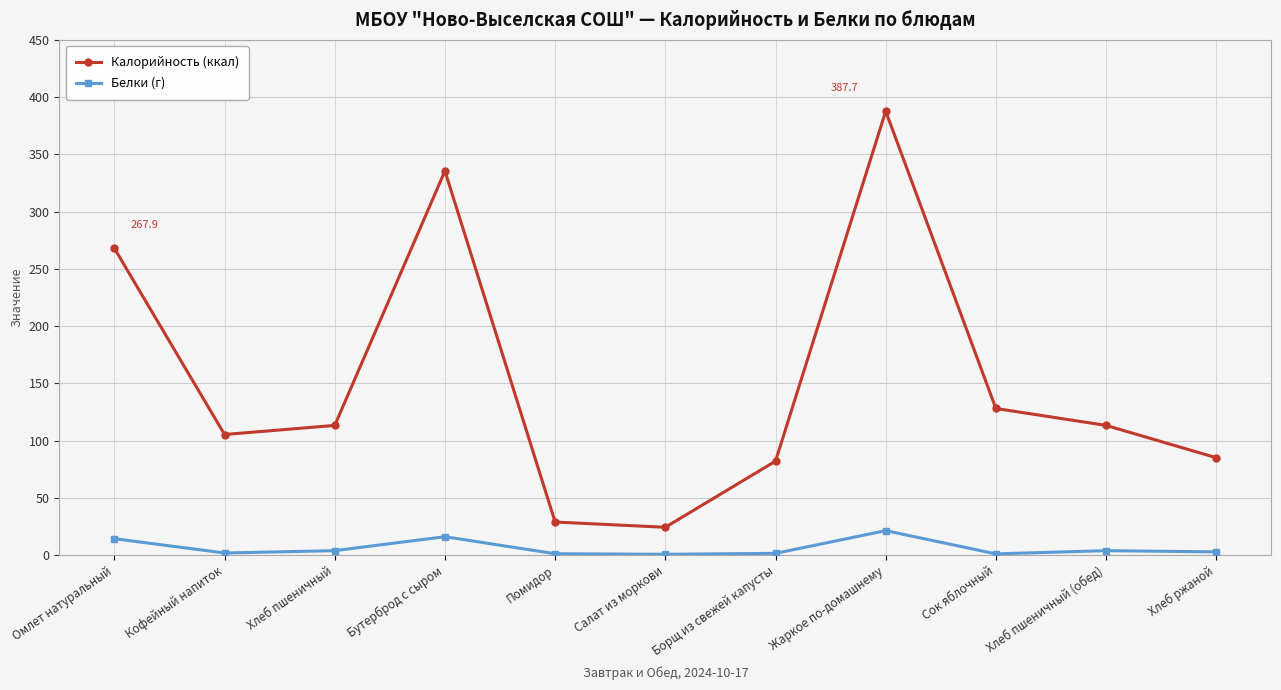

True or false: Белки (г) has a value of 3.8 at Хлеб пшеничный (обед).

True